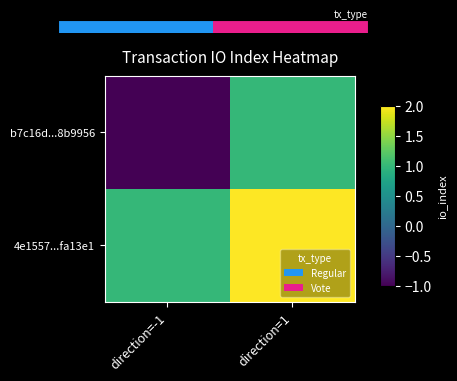

True or false: 4e1557...fa13e1 has a value of 1 at direction=-1.

True